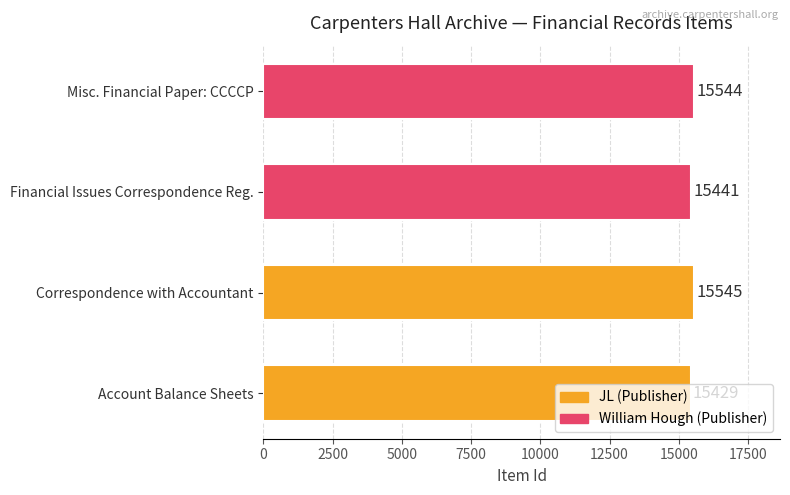

At which category does the chart reach its peak across all series?

Correspondence with Accountant